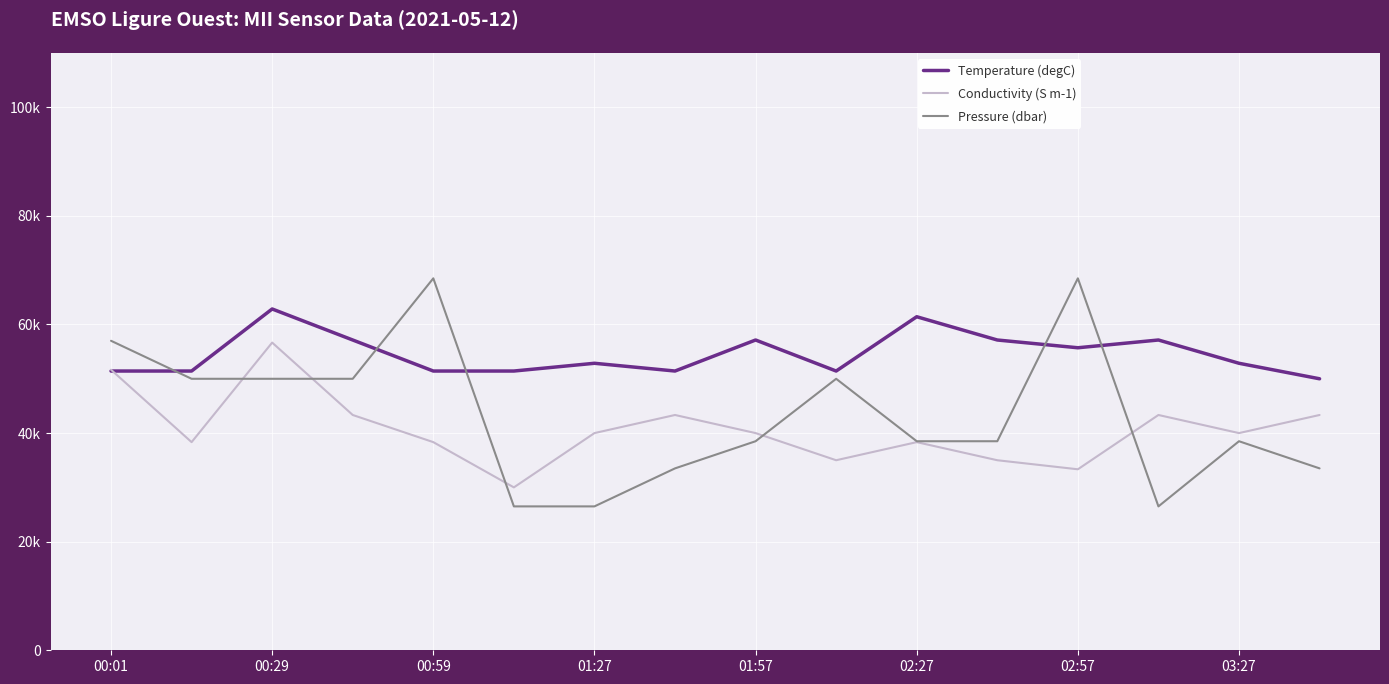

What is the lowest value of the Pressure (dbar) series?

26500.0